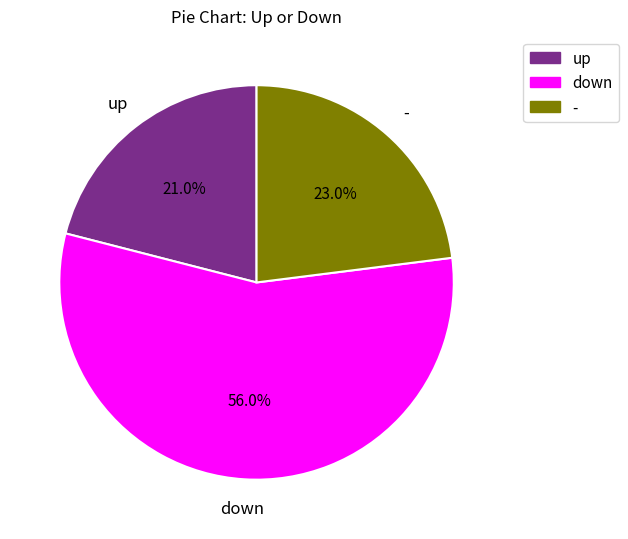

Is there a majority slice in this chart?

Yes